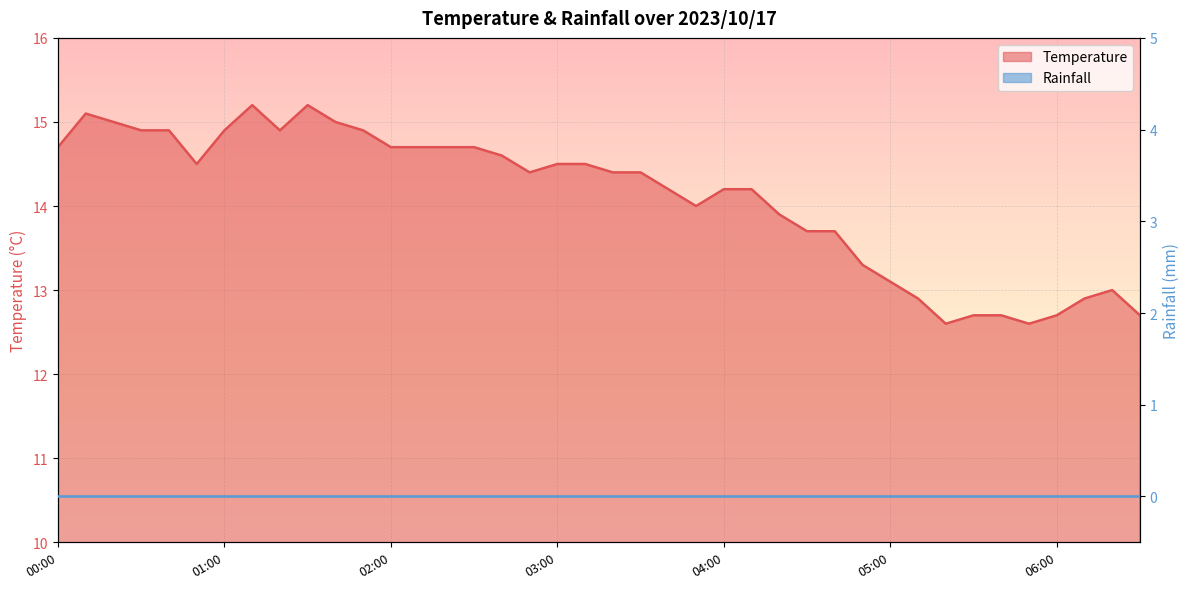

What is the greatest value displayed?

15.2